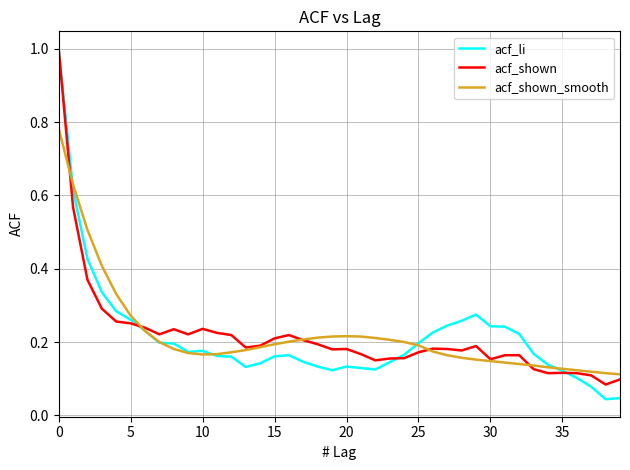

What is the greatest value displayed?

1.0